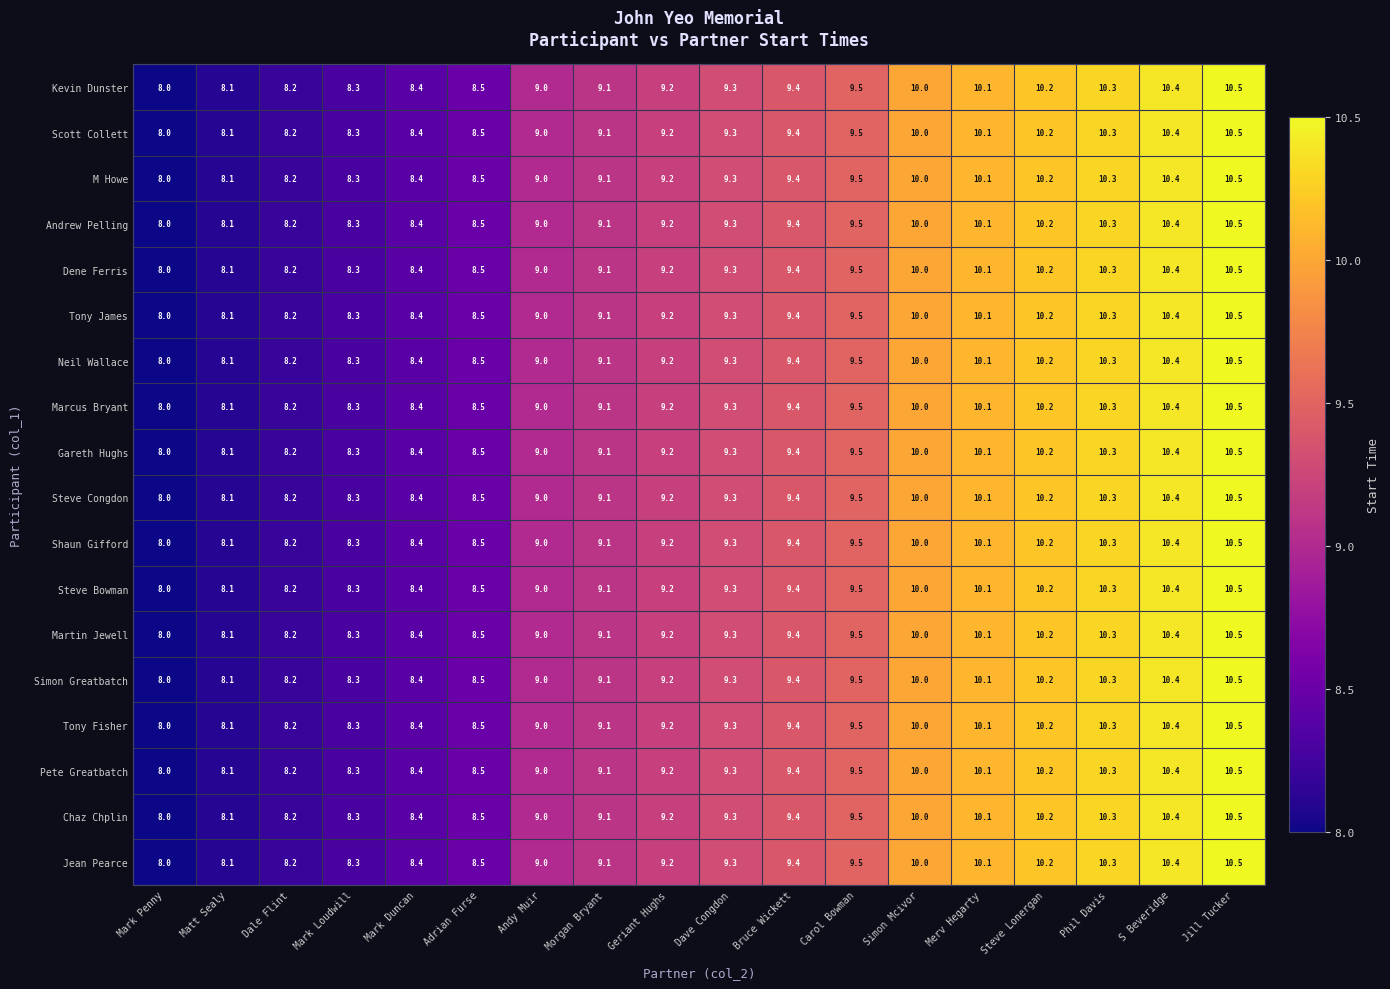

Count the number of data series in this chart.

18